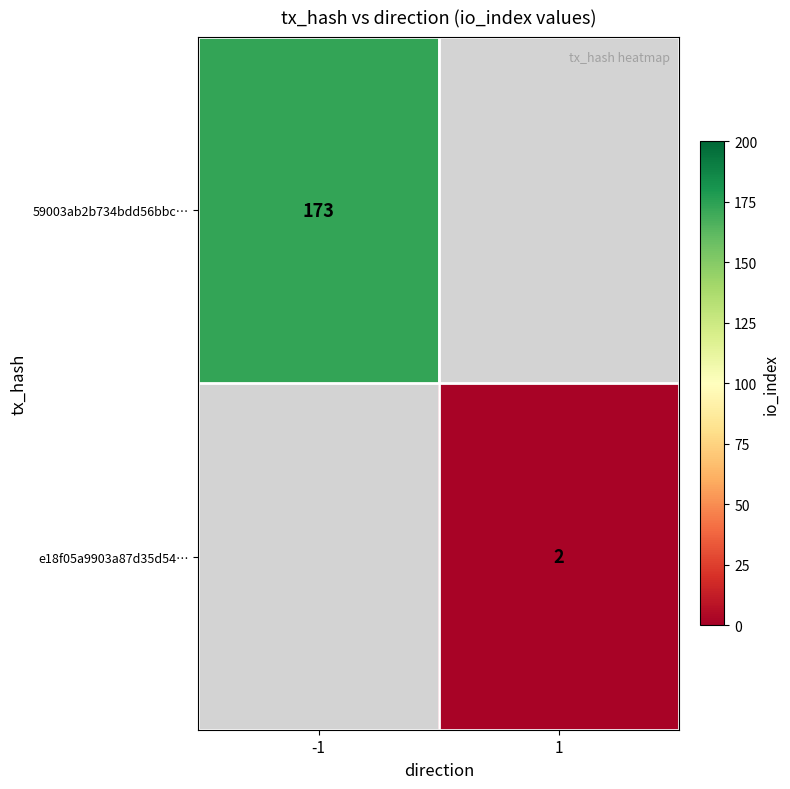

True or false: 59003ab2b734bdd56bbc… has a value of 283 at -1.

False